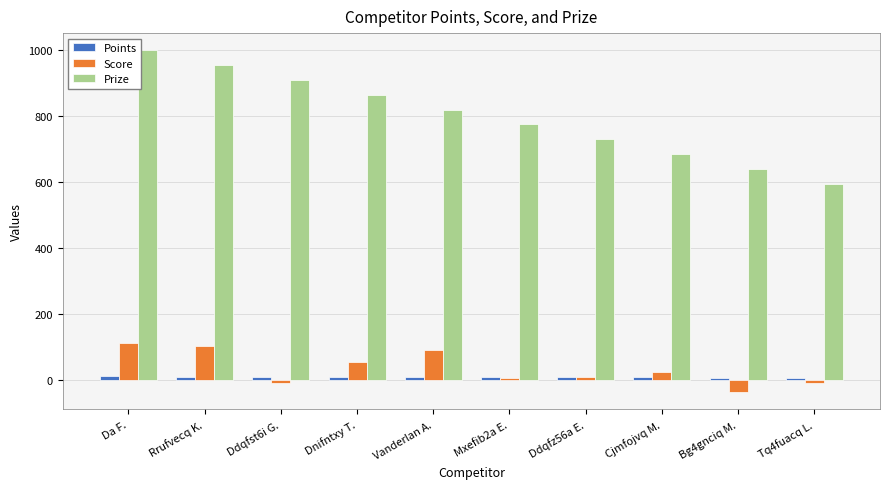

At which category is the sum across all series the highest?

Da F.